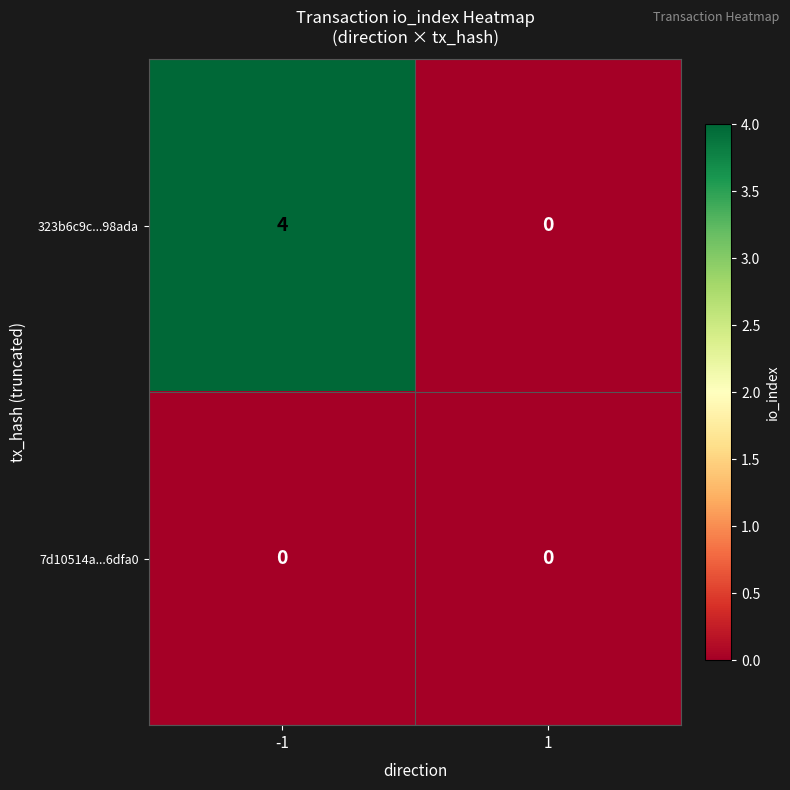

Reading right to left, list all the values displayed in this chart.

323b6c9c...98ada: 1=0	-1=4
7d10514a...6dfa0: 1=0	-1=0